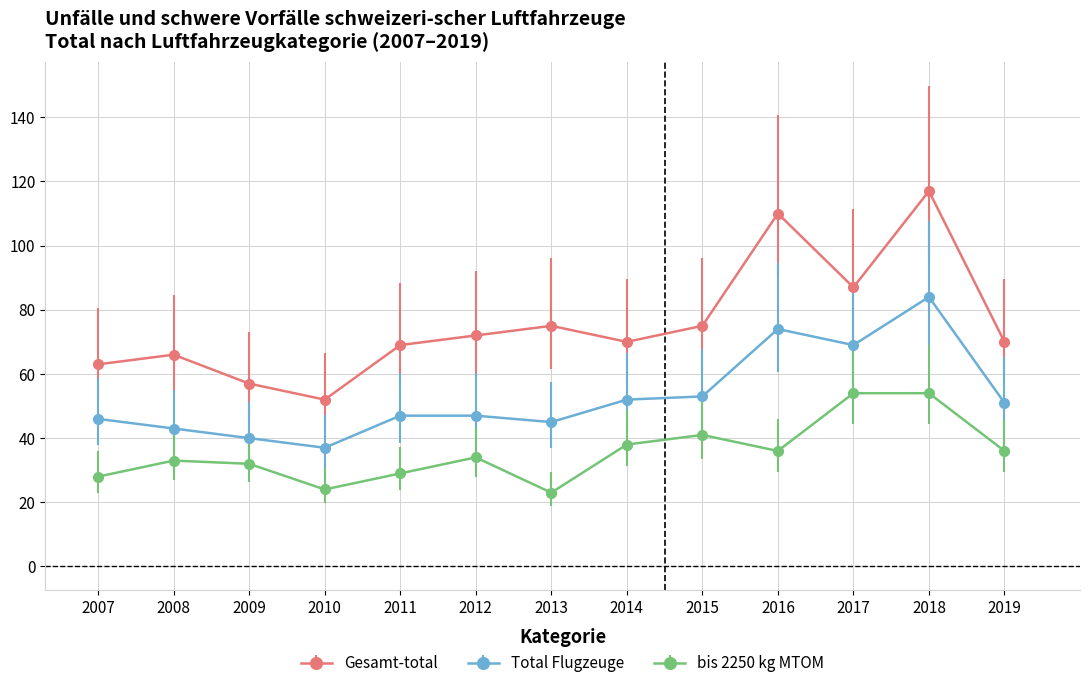

At which category is the sum across all series the highest?

2018